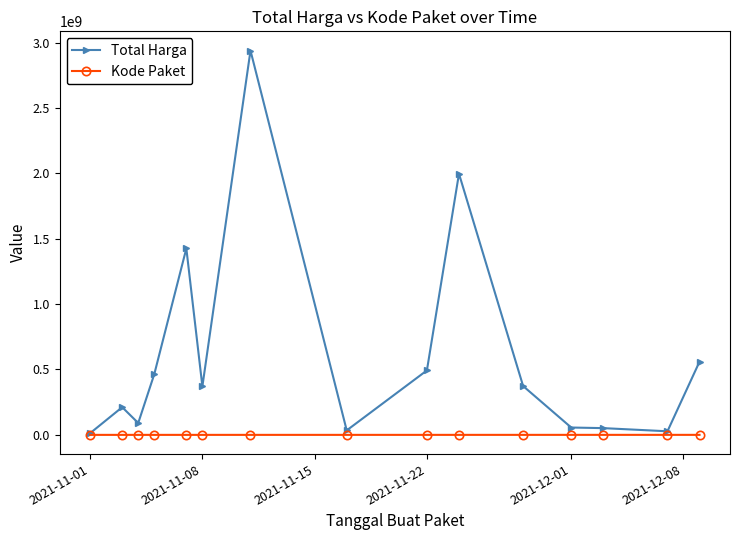

Is this an area chart (filled region under the line)?

No